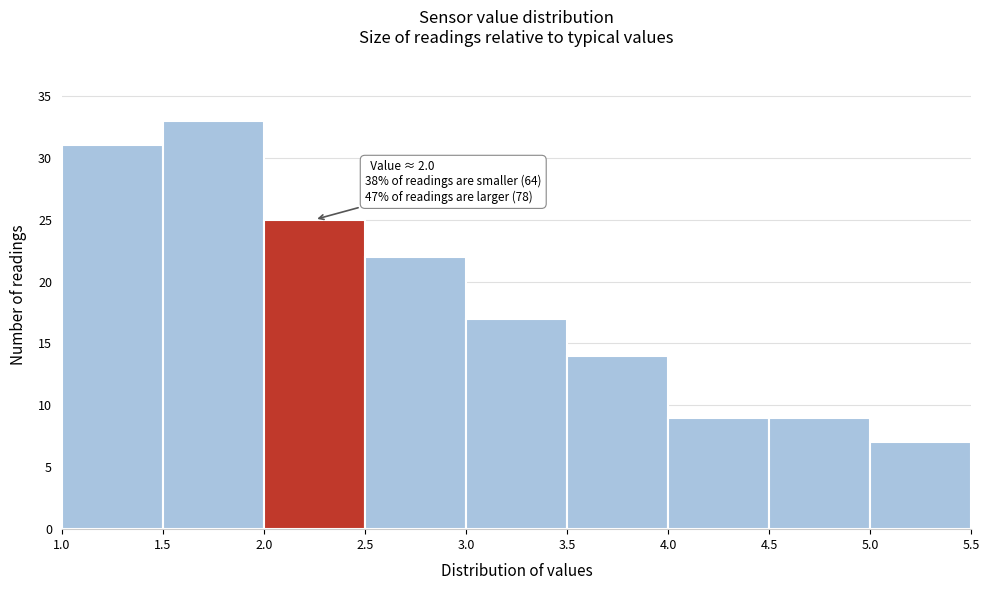

Which range on the x-axis has the tallest bar?

1.5 to 2.0